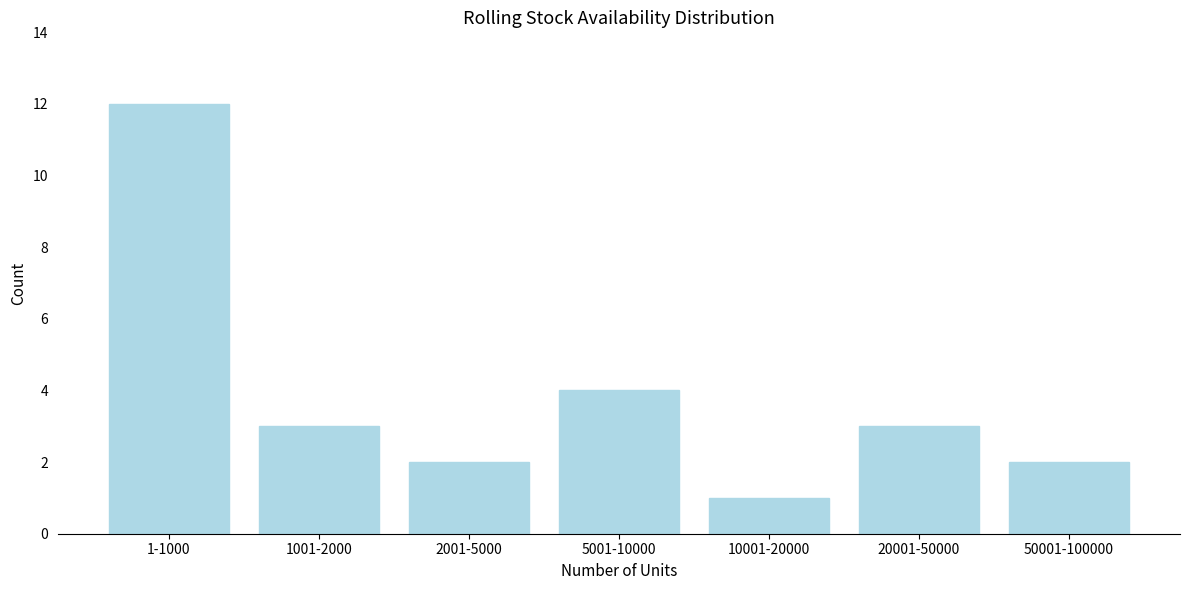

Reading left to right, transcribe all the data shown in this chart.

12	3	2	4	1	3	2